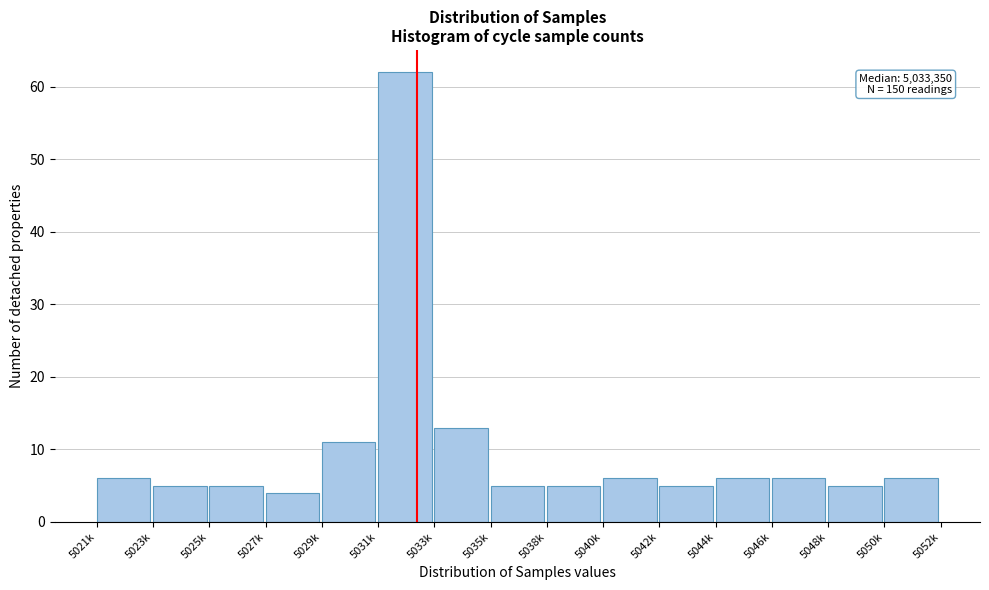

Reading left to right, extract all data points from this chart.

6	5	5	4	11	62	13	5	5	6	5	6	6	5	6